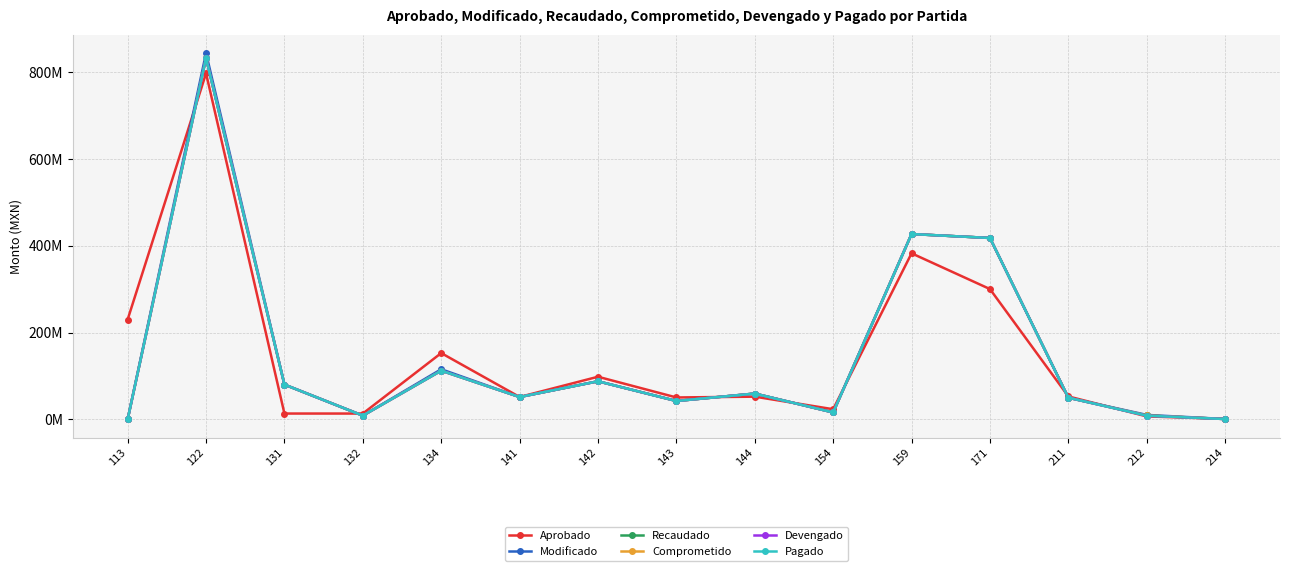

What are all the series names shown in the legend?

Aprobado, Modificado, Recaudado, Comprometido, Devengado, Pagado